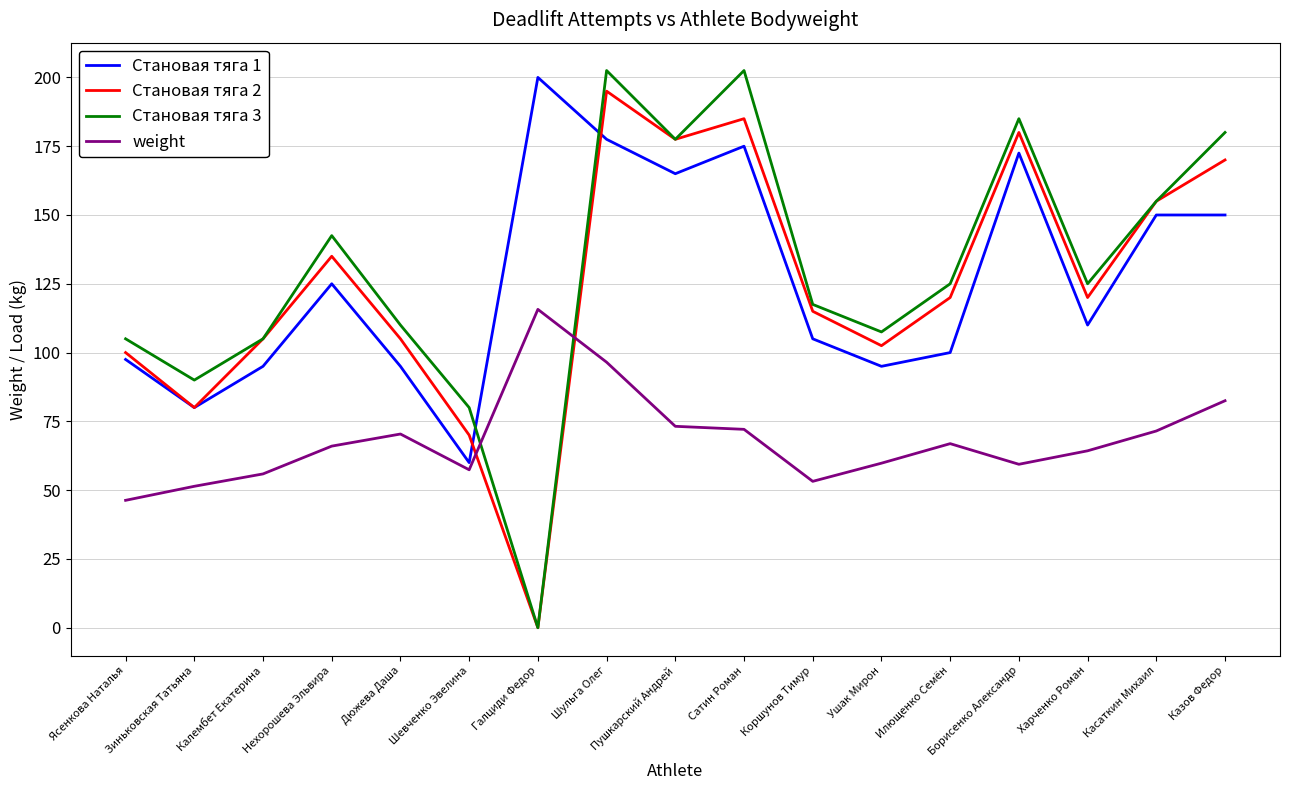

In weight, how many points are lower than both neighbors (excluding endpoints)?

3